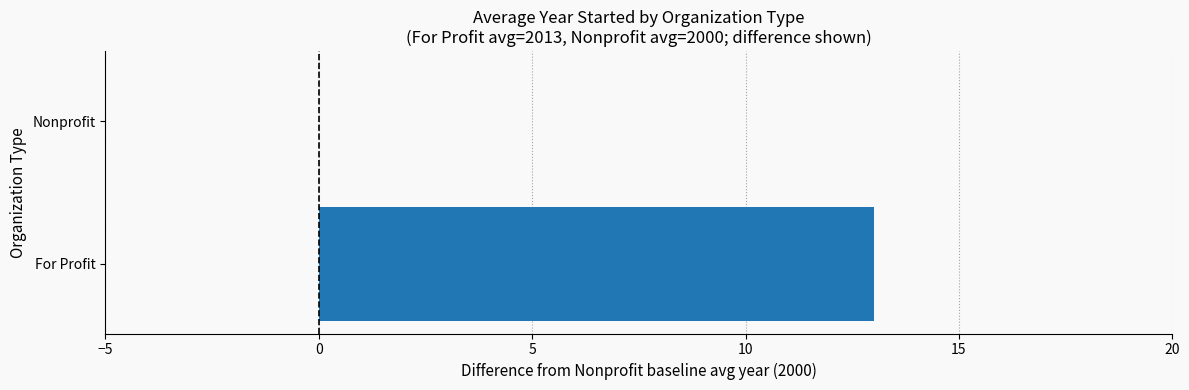

Reading top to bottom, transcribe all the data shown in this chart.

Nonprofit=0	For Profit=13